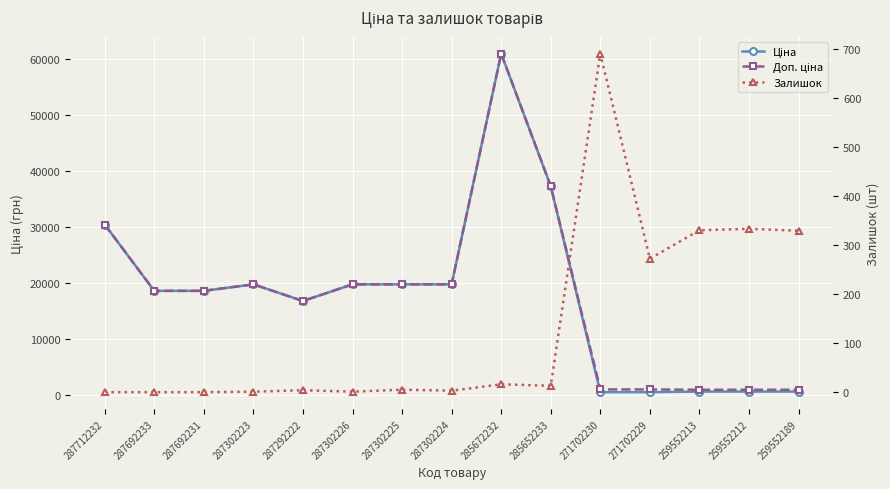

The Залишок series shows 329.0 at 259552189. True or false?

True